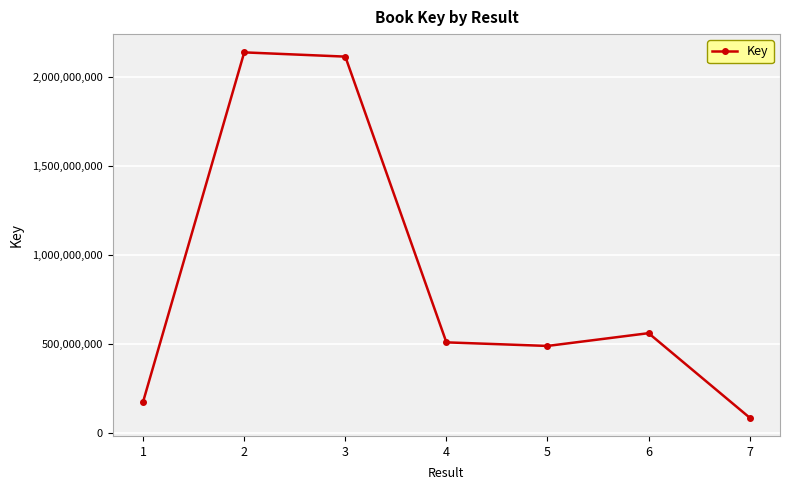

True or false: the data shows 175623752 at 1.

True